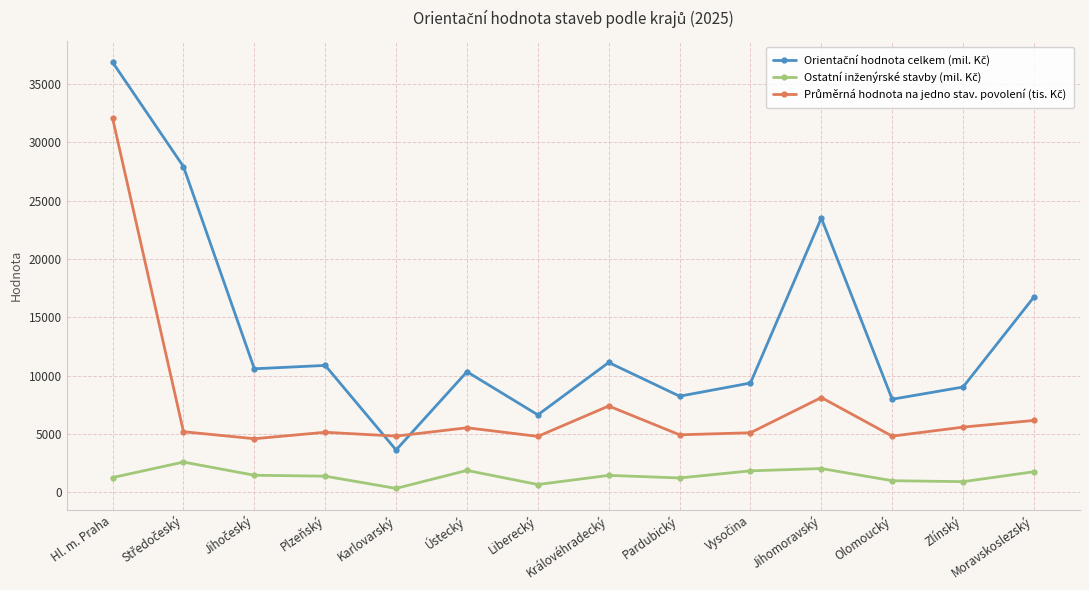

What is the spread (max minus min) of values at Olomoucký?

6984